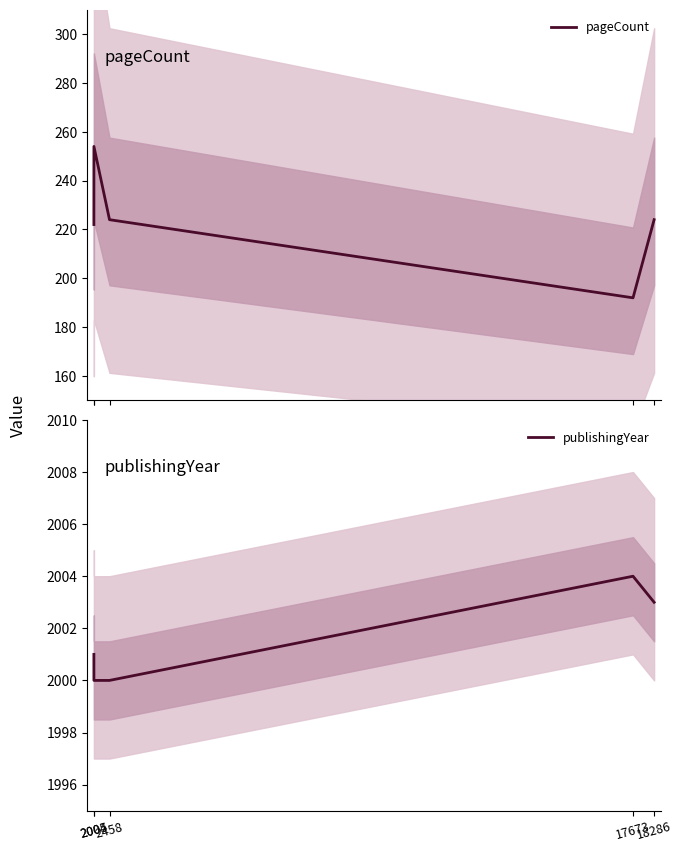

How many data points in pageCount are above 224?

1